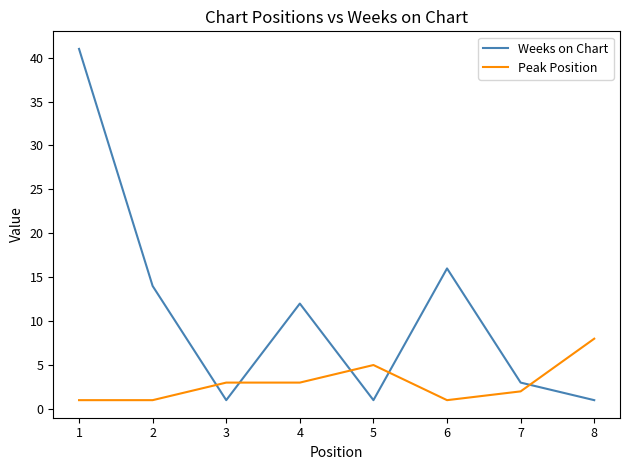

What is the approximate value of Weeks on Chart at 6?

16